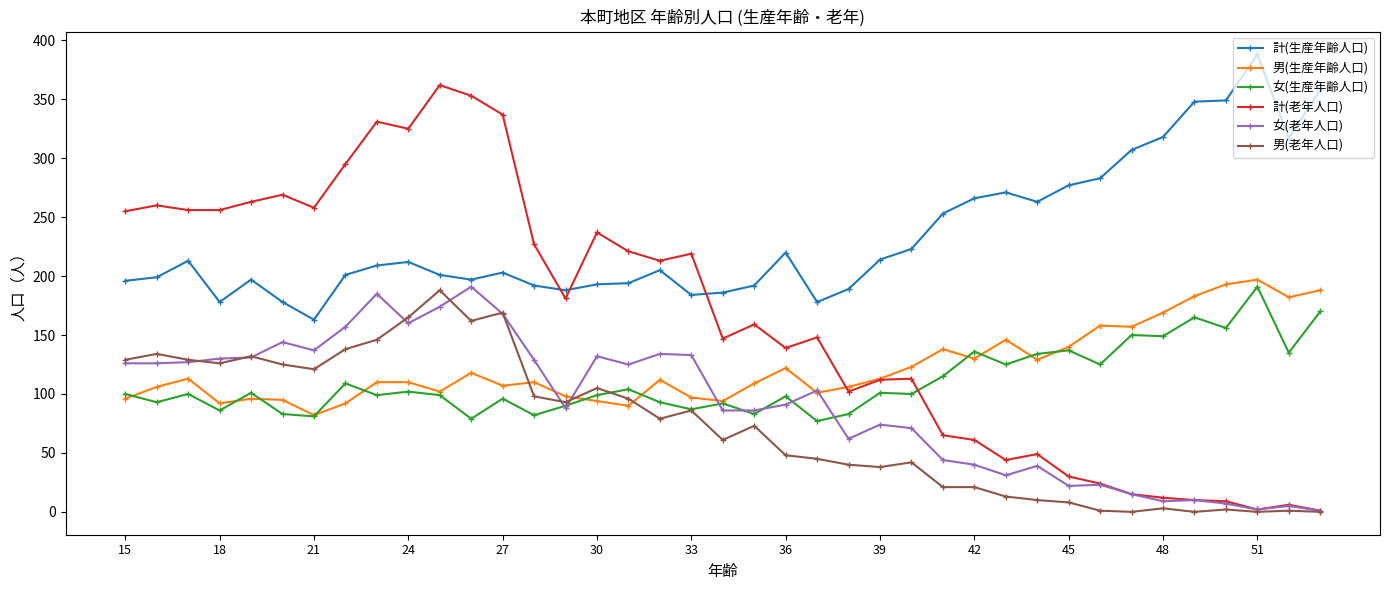

Which series has the largest total across all categories?

計(生産年齢人口)